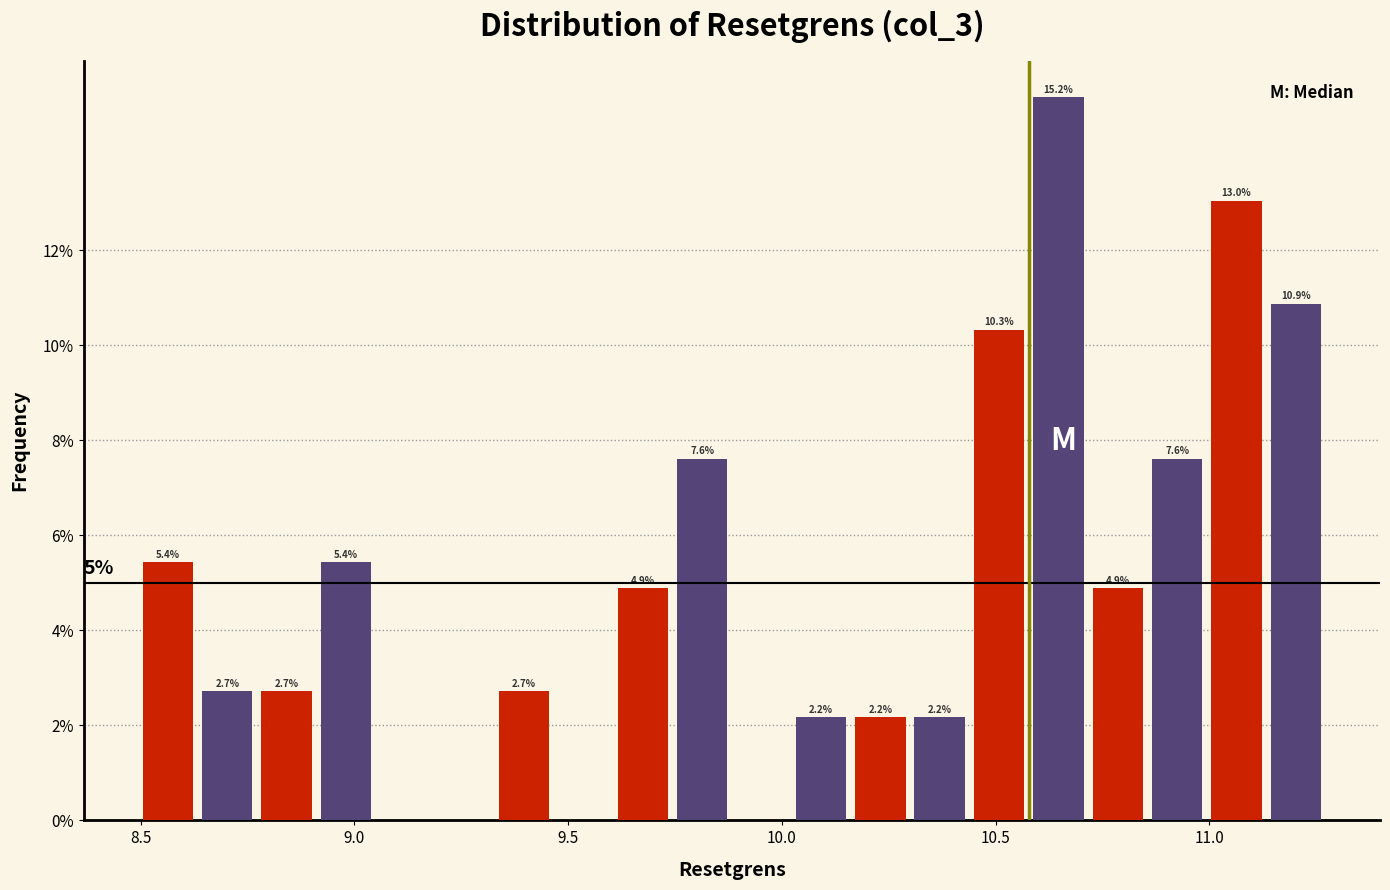

Around what value on the x-axis is the tallest bar? Give the approximate position of its centre, as read against the axis.

10.65